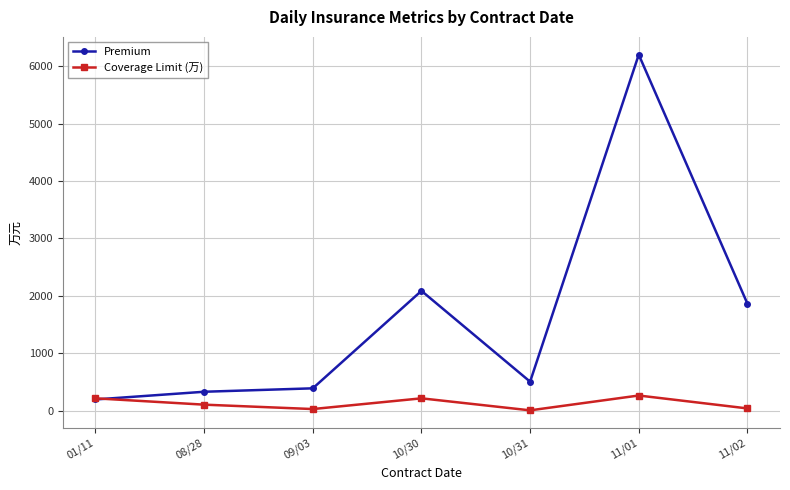

What is the total value across all series at 10/31?

520.8